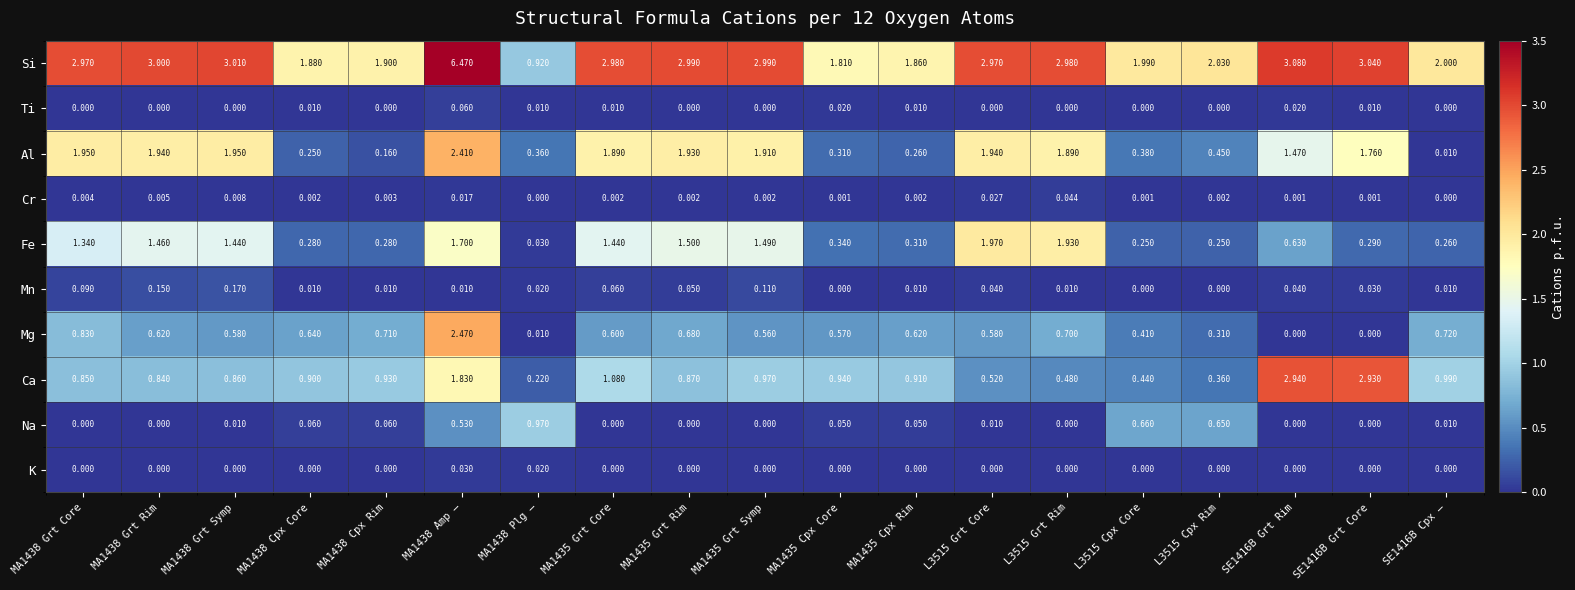

Is the value of Ti at MA1438 Grt Symp greater than the value of Fe at MA1438 Cpx Rim?

No